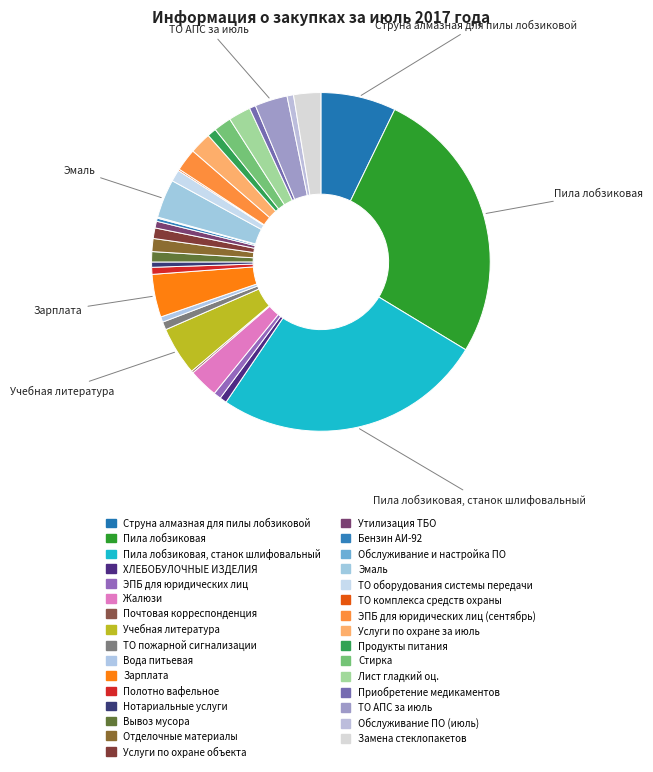

What portion of the pie excludes Вода питьевая?

99.5%